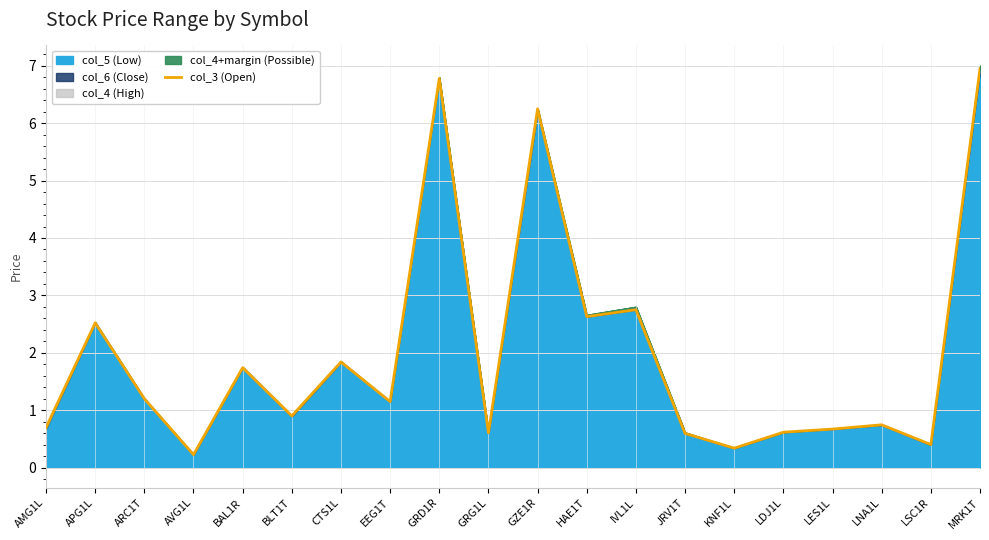

Is it true that the value at LSC1R is 0.3?

False